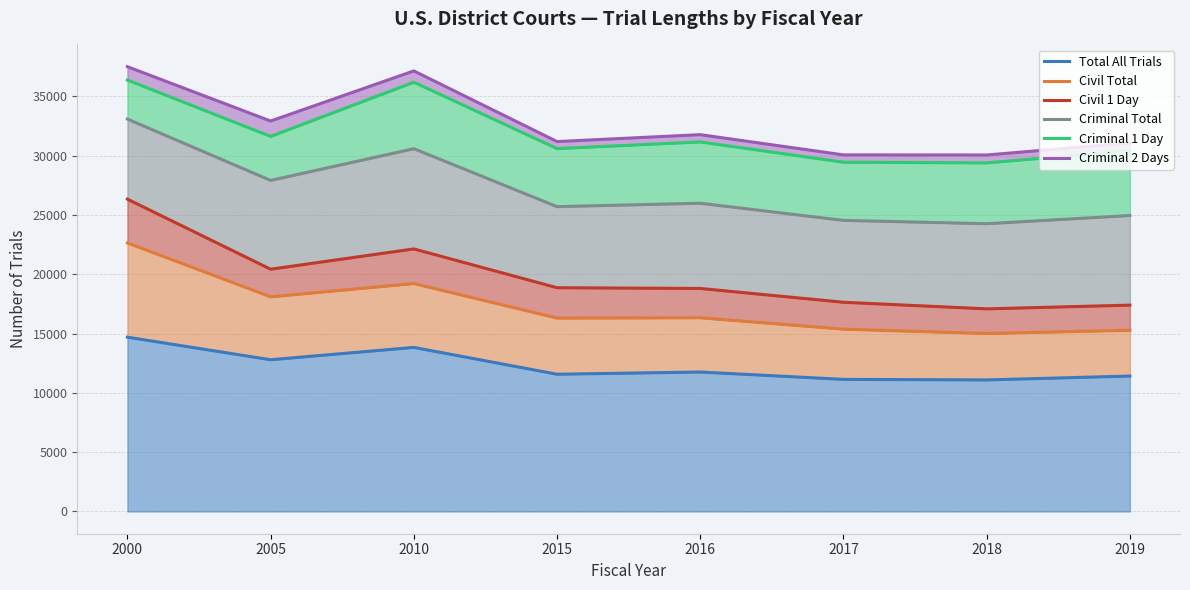

What value does the Civil Total series have at 2016, to the nearest 100?

16300